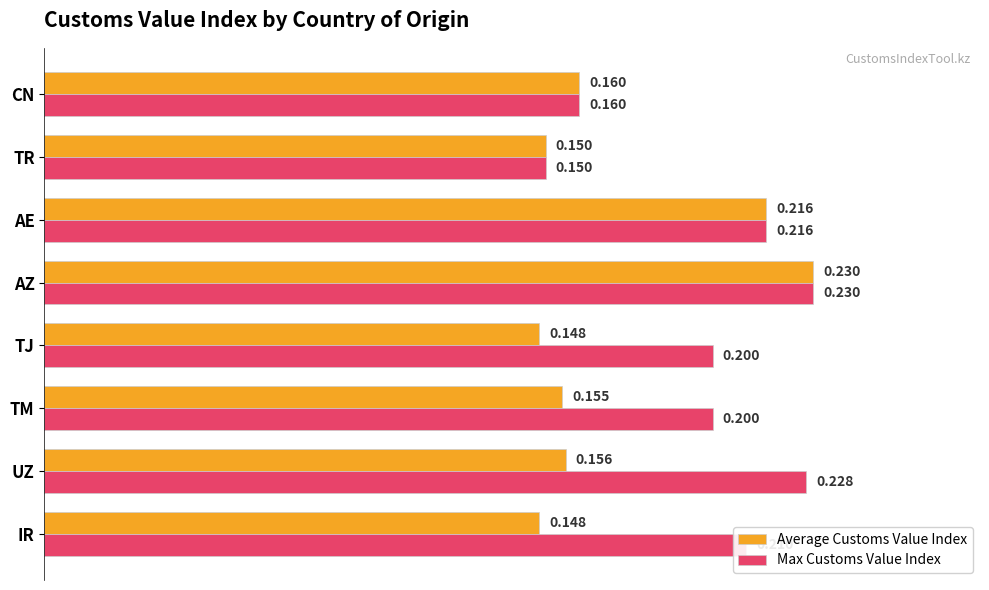

At which category is the sum across all series the highest?

AZ